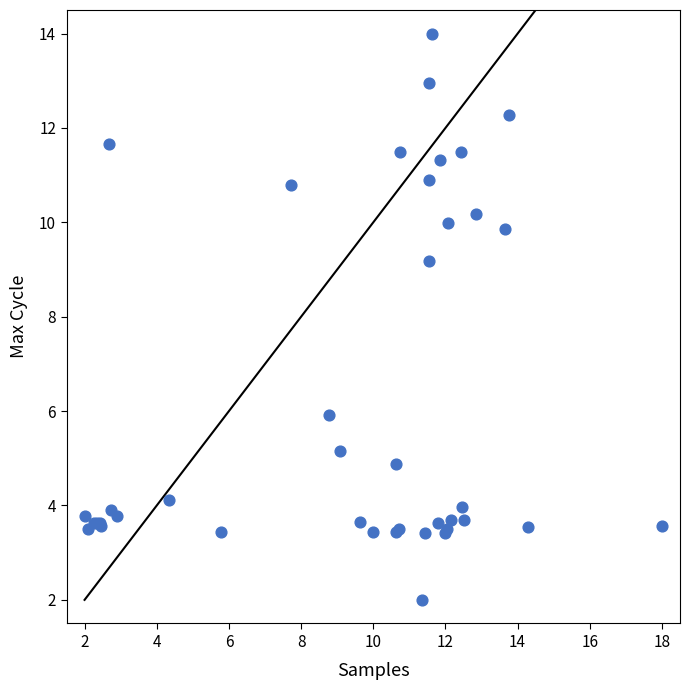

What Y value in the scatter plot is closest to 8?

9.2